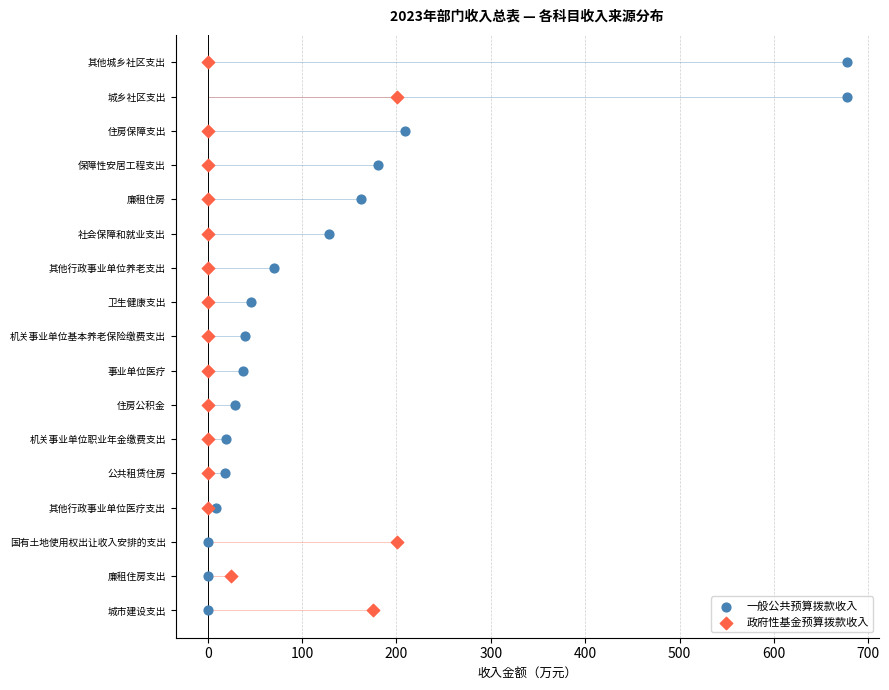

What are all the series names shown in the legend?

一般公共预算拨款收入, 政府性基金预算拨款收入